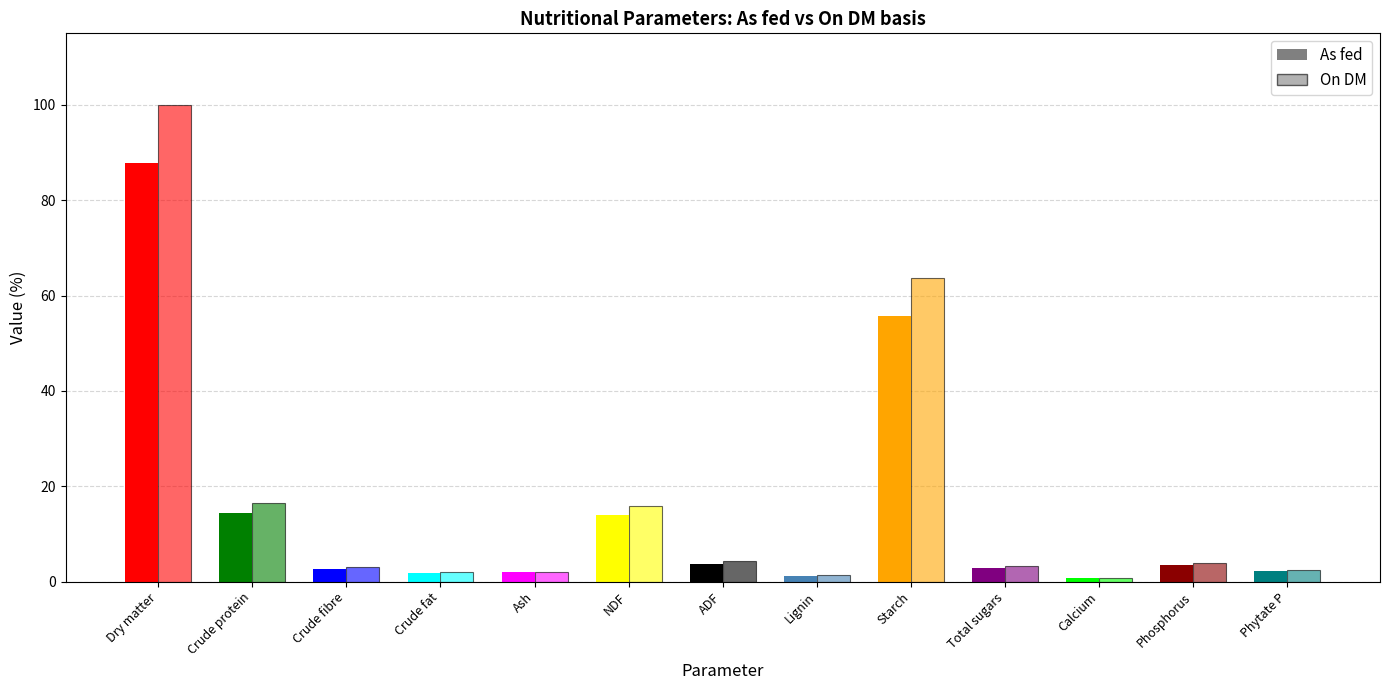

How many bars are there in each group?

2